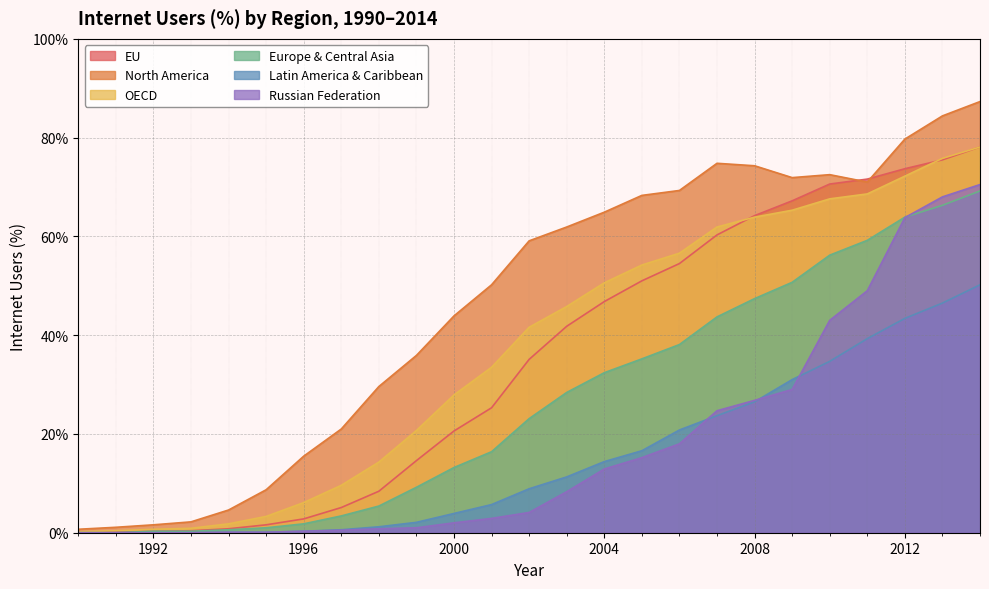

True or false: Europe & Central Asia has a value of 43.7 at 2007.

True